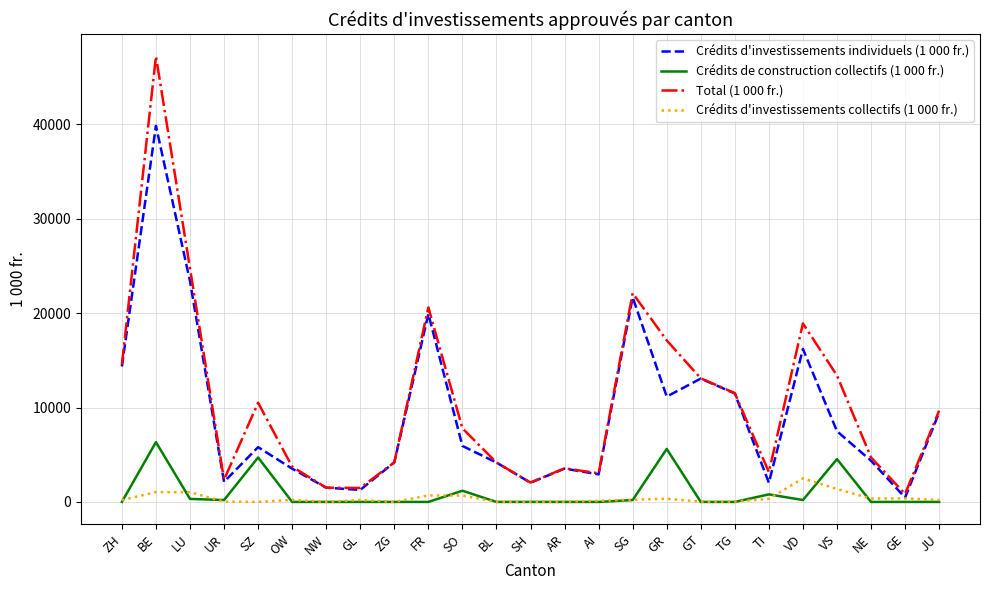

True or false: Crédits de construction collectifs (1 000 fr.) has a value of 7498 at GR.

False